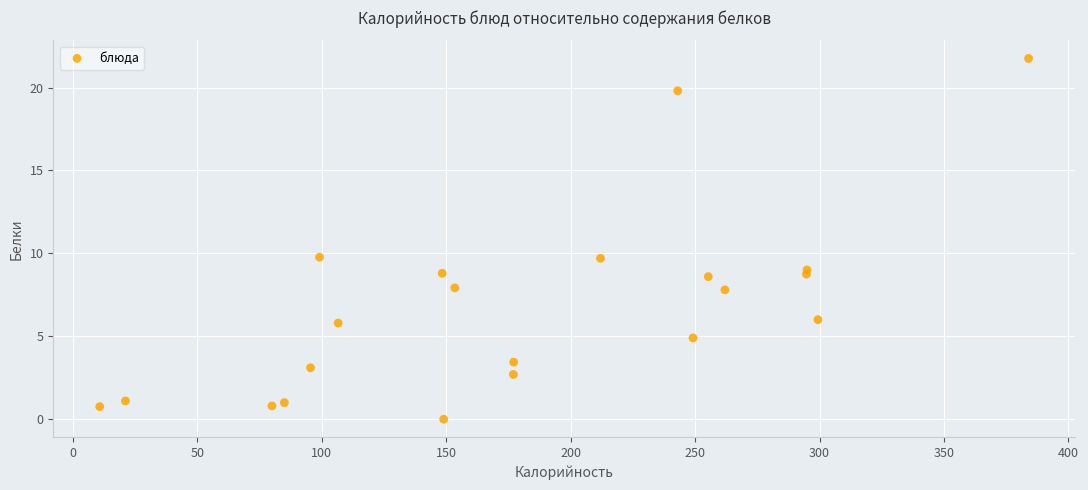

What is the range of Y values (max minus min)?

21.8